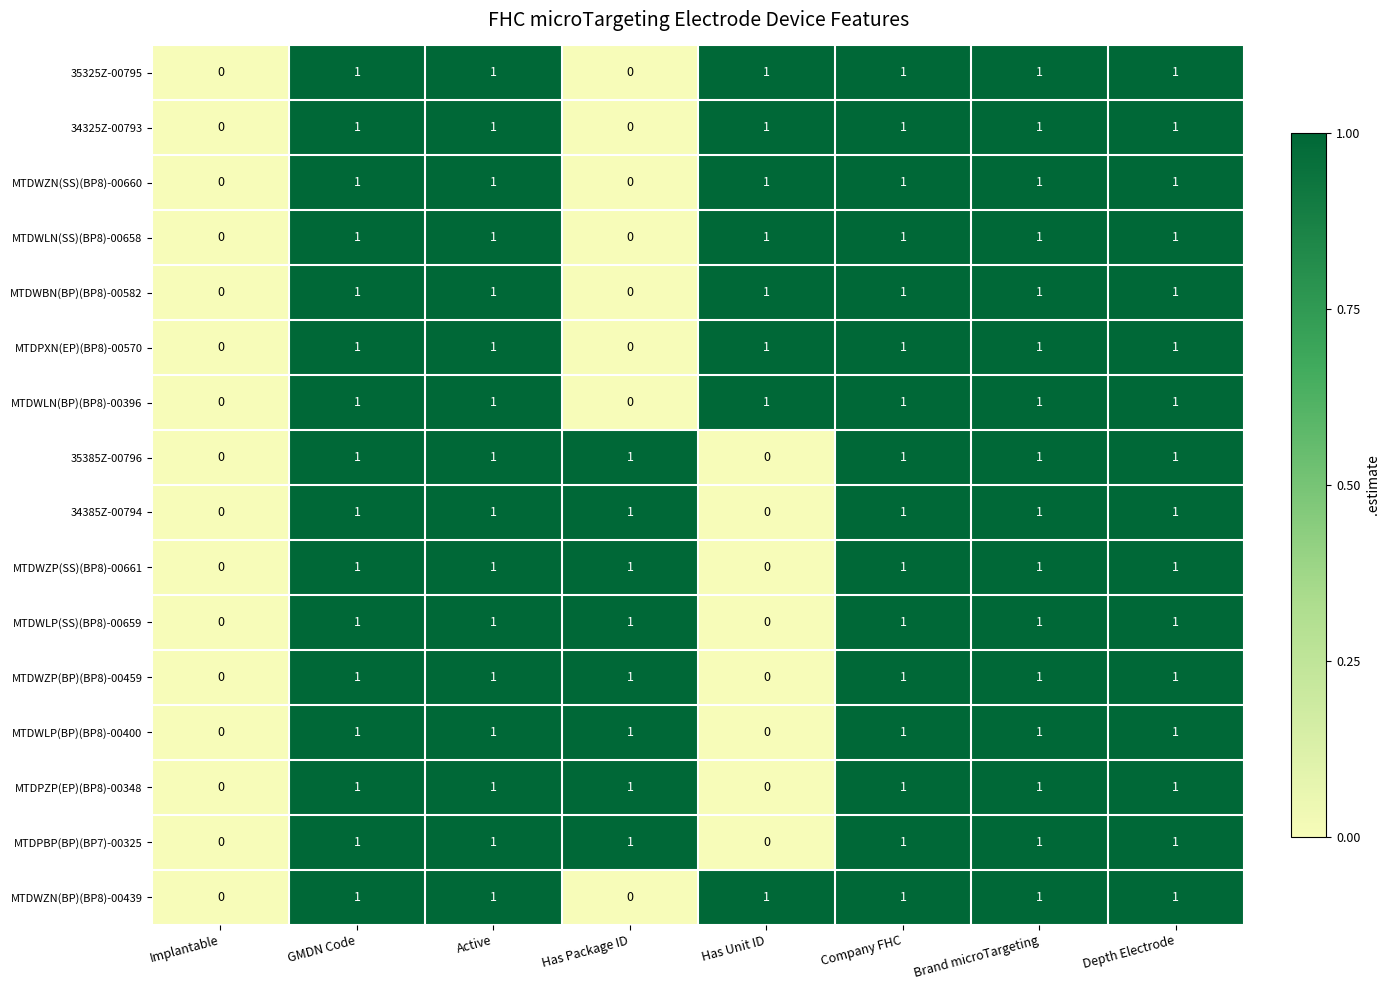

True or false: MTDWLP(BP)(BP8)-00400 has a value of 0 at Implantable.

True